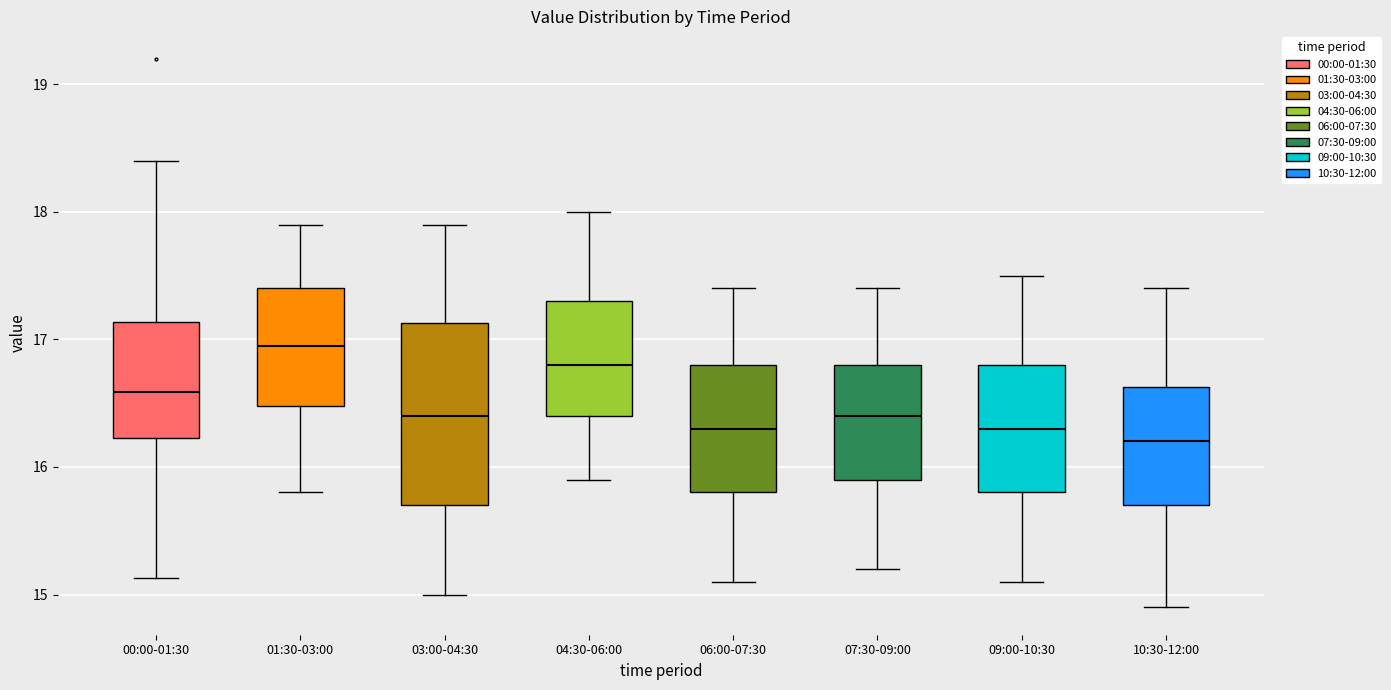

Reading left to right, read every box against the y-axis: the position of its median line, the range the box covers, and the ends of its whiskers. The values are not printed on the chart, so give them approximately, as read against the axis.

00:00-01:30: median 16.6, box 16.2 to 17.1, whiskers 15.1 to 18.4
01:30-03:00: median 17.0, box 16.5 to 17.4, whiskers 15.8 to 17.9
03:00-04:30: median 16.4, box 15.7 to 17.1, whiskers 15.0 to 17.9
04:30-06:00: median 16.8, box 16.4 to 17.3, whiskers 15.9 to 18.0
06:00-07:30: median 16.3, box 15.8 to 16.8, whiskers 15.1 to 17.4
07:30-09:00: median 16.4, box 15.9 to 16.8, whiskers 15.2 to 17.4
09:00-10:30: median 16.3, box 15.8 to 16.8, whiskers 15.1 to 17.5
10:30-12:00: median 16.2, box 15.7 to 16.6, whiskers 14.9 to 17.4